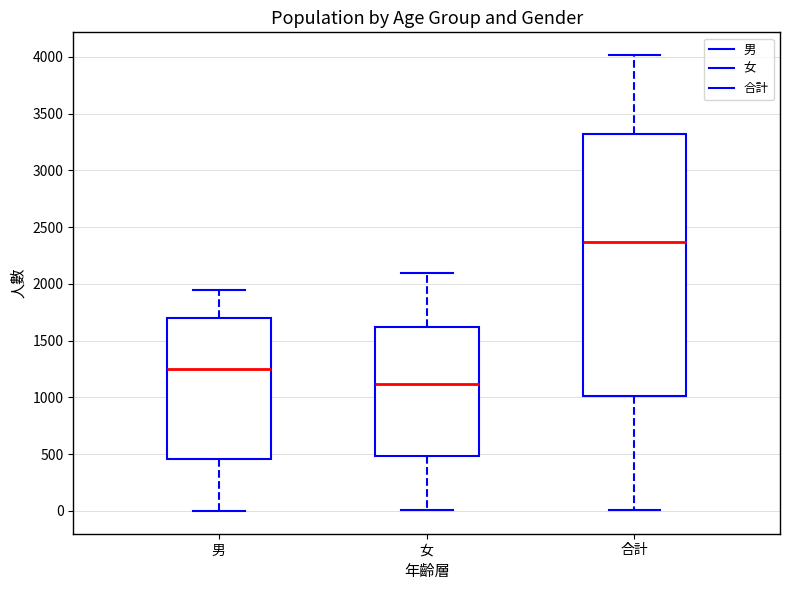

Which box has the highest median line?

合計